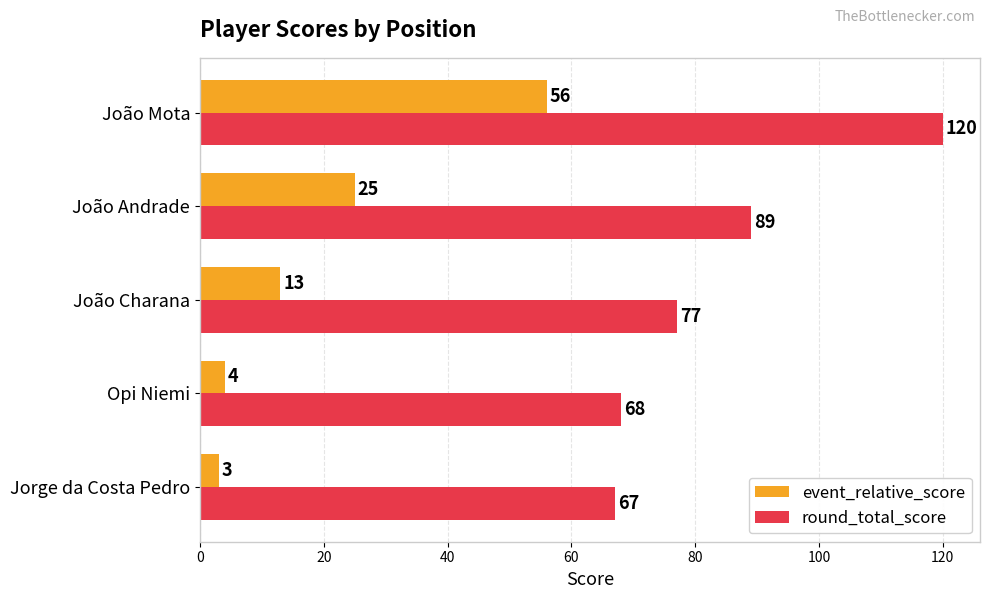

Rank the series by their average value, from highest to lowest.

round_total_score, event_relative_score